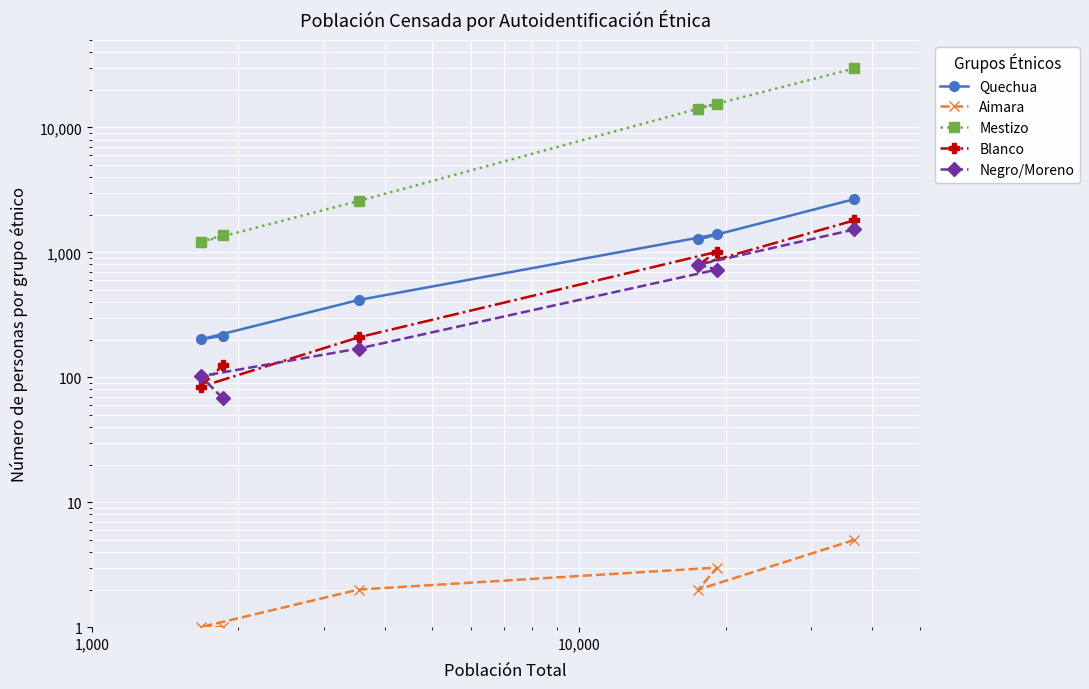

What is the sum of all Aimara values?

14